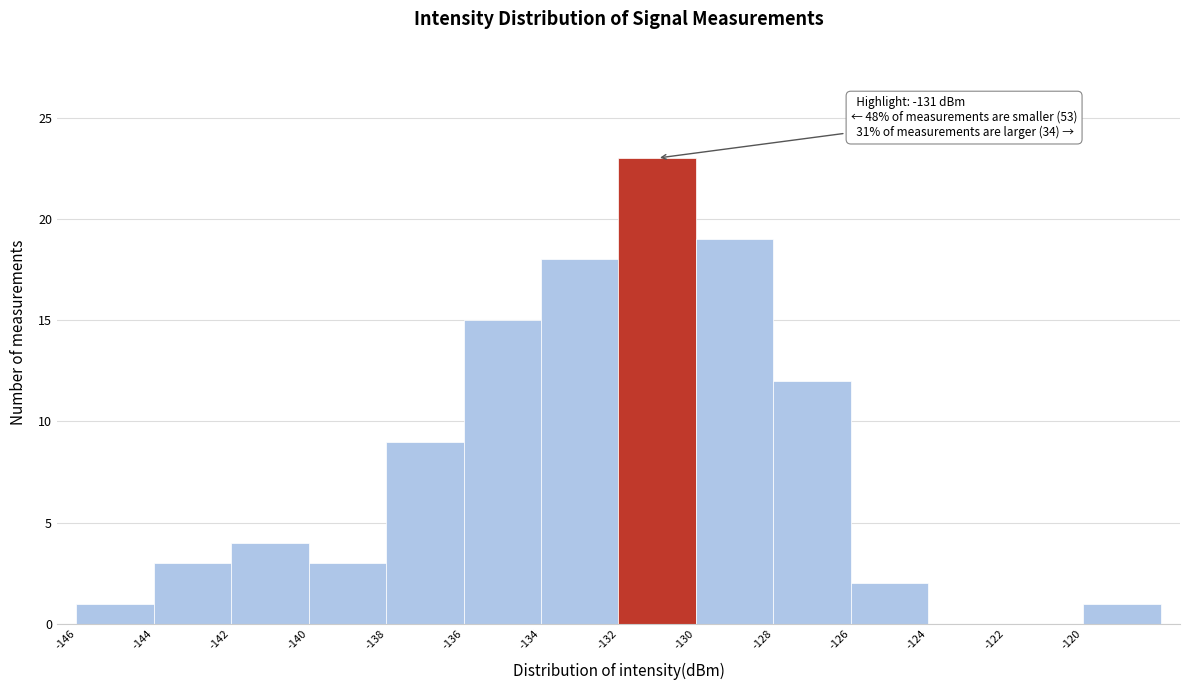

Over which range of the x-axis is the bar tallest?

-132 to -130